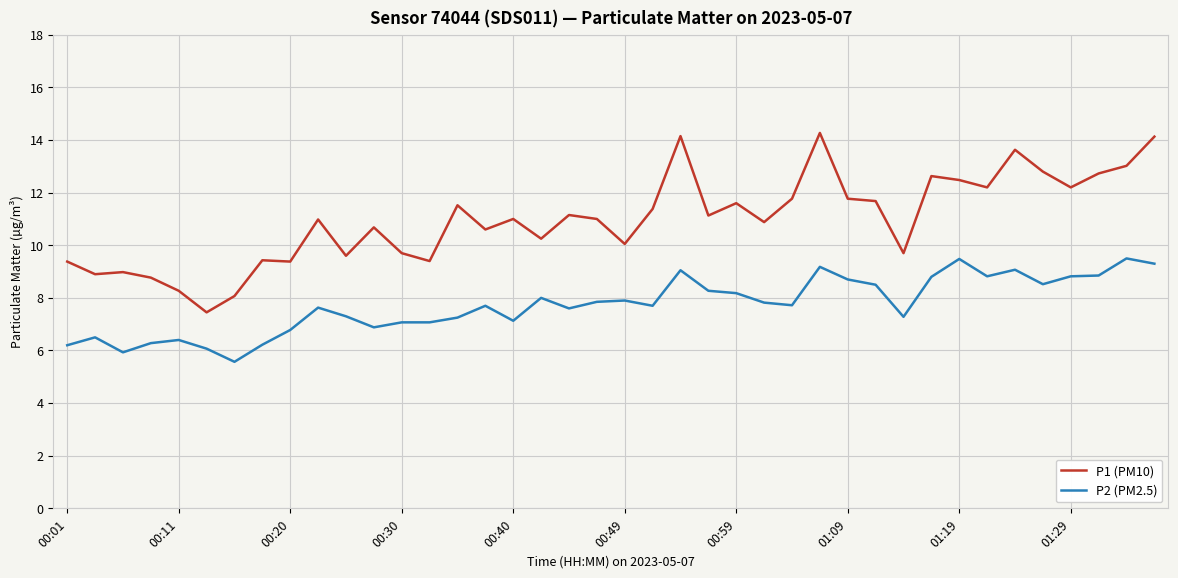

What is the minimum value for P2 (PM2.5)?

5.6